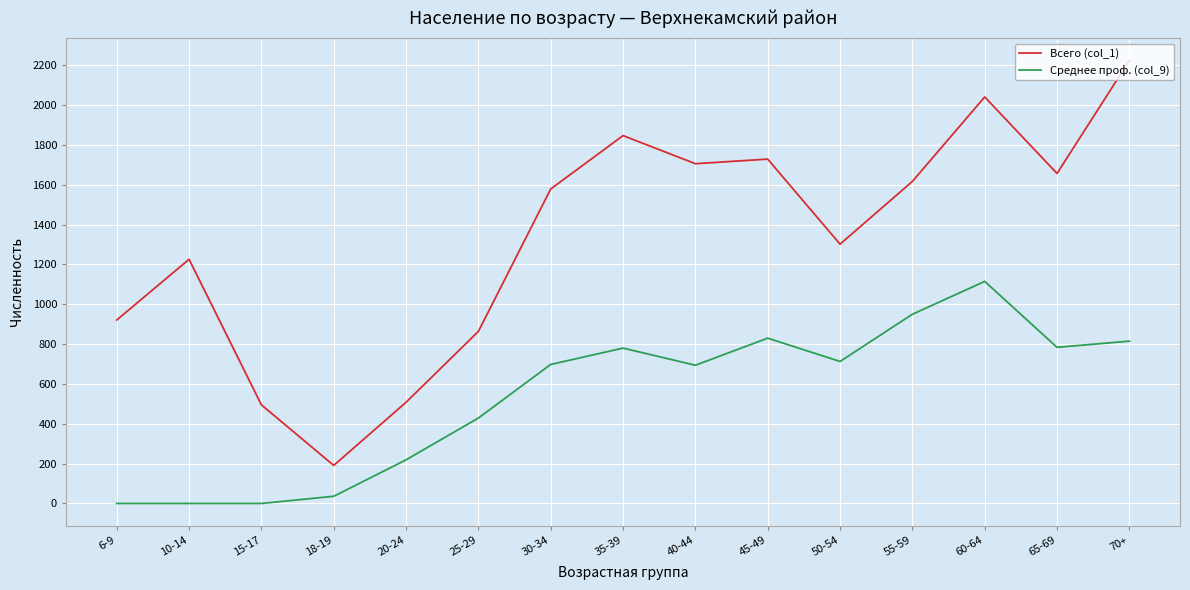

What is the lowest value of the Всего (col_1) series?

191